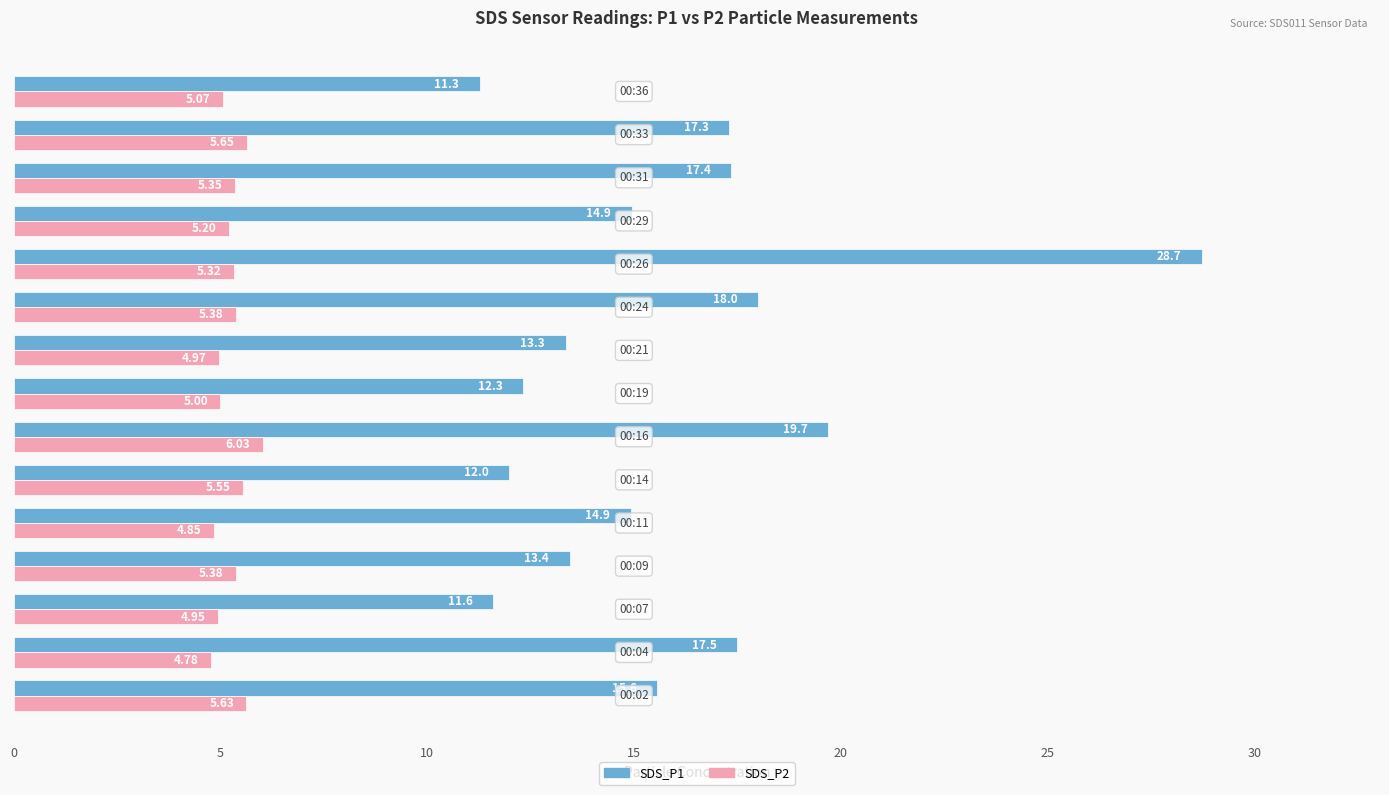

List the series in order of their peak value, lowest first.

SDS_P2, SDS_P1